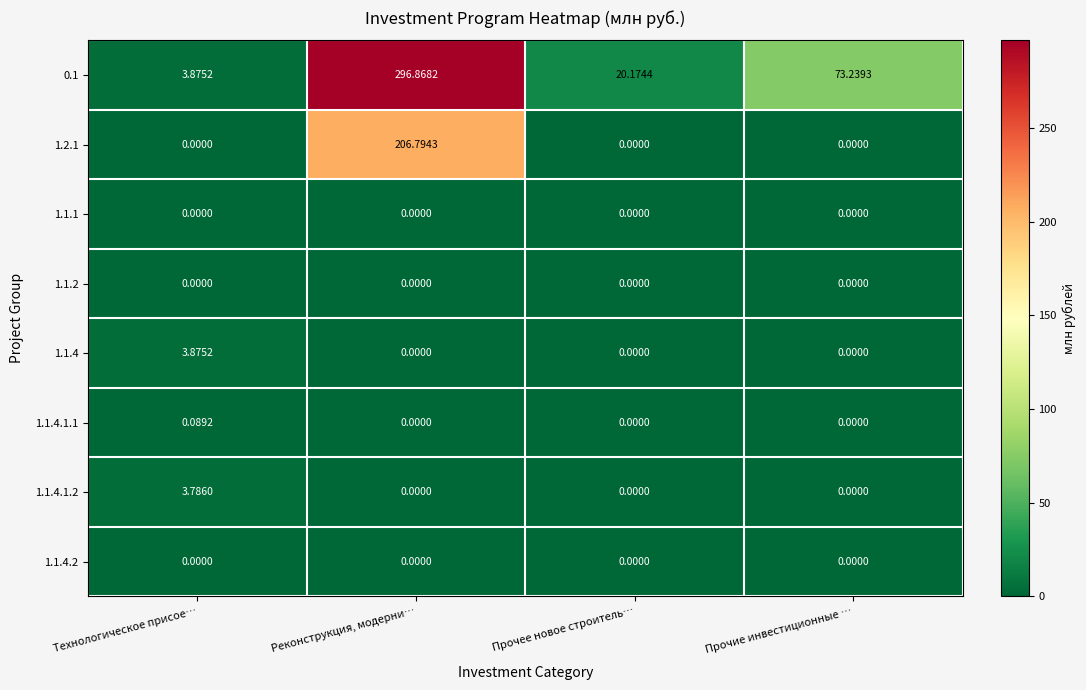

At which label does 0.1 reach its minimum?

Технологическое присое…